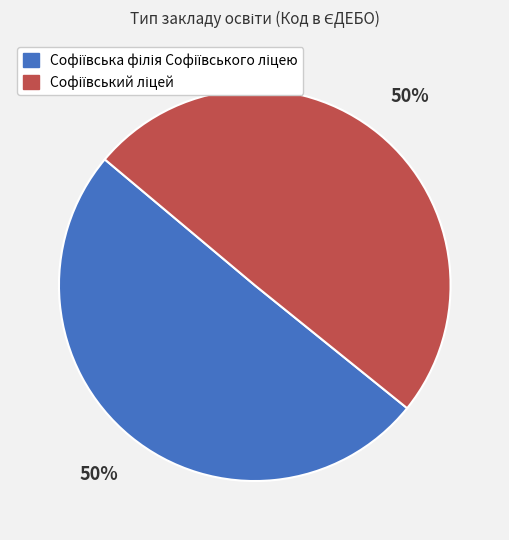

How many slices are in this pie chart?

2